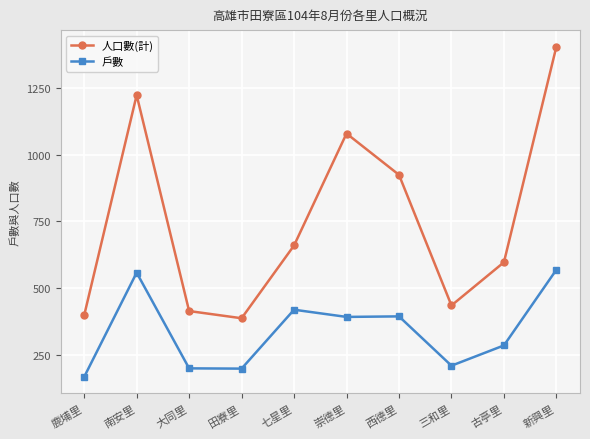

What are all the series names shown in the legend?

人口數(計), 戶數